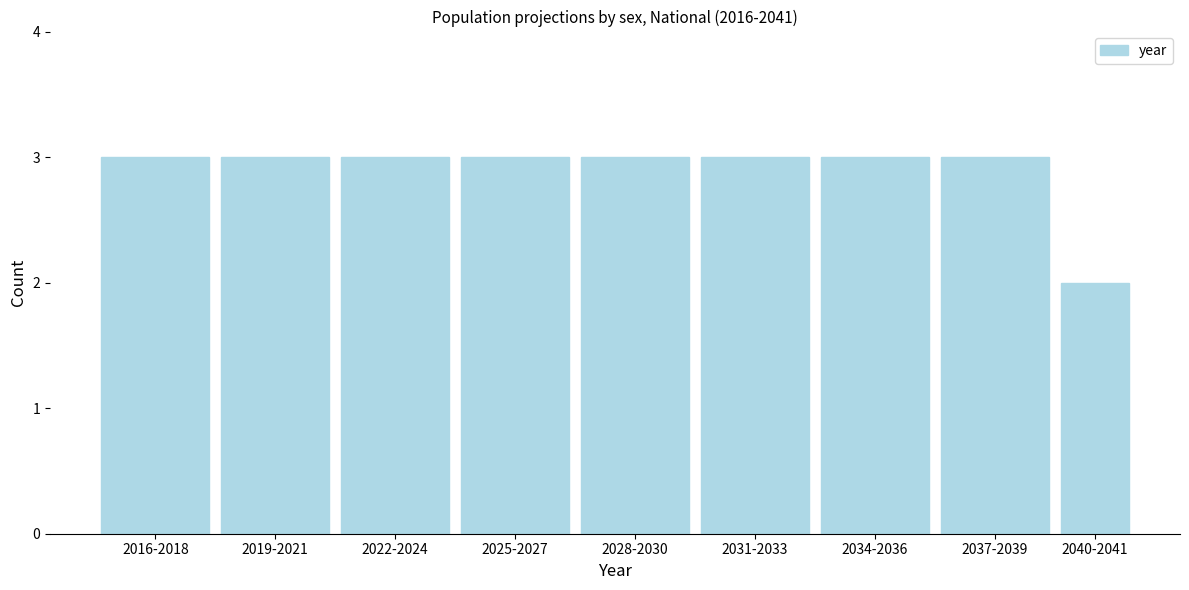

Reading left to right, what are all the values shown in this chart?

3	3	3	3	3	3	3	3	2